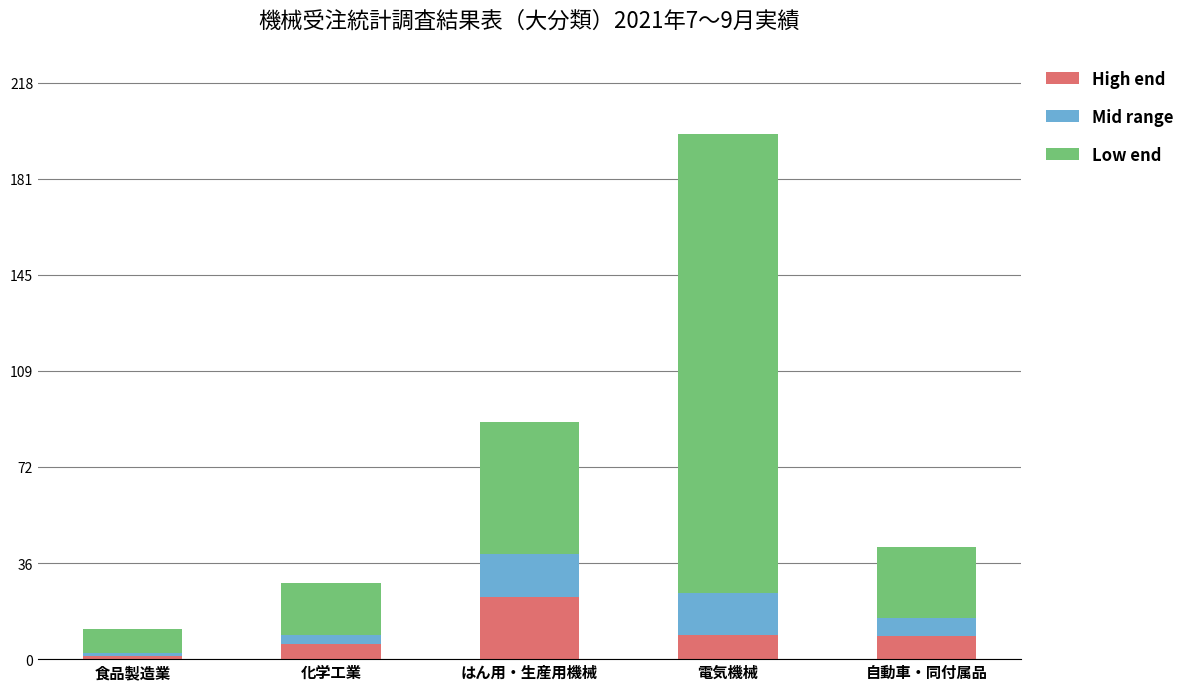

What is the approximate value of High end at 電気機械?

9.0